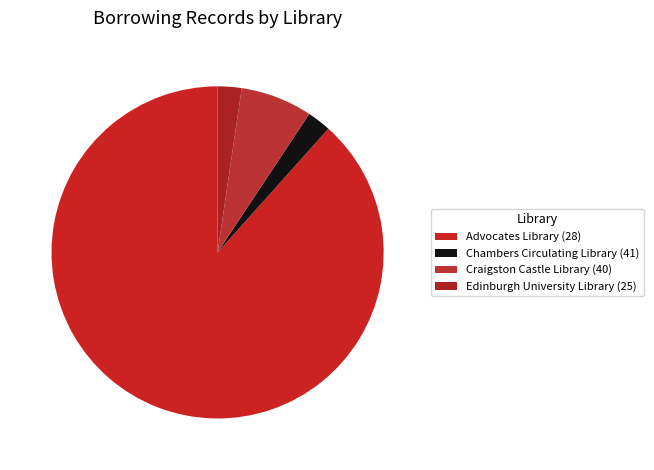

How many segments does this pie chart have?

4